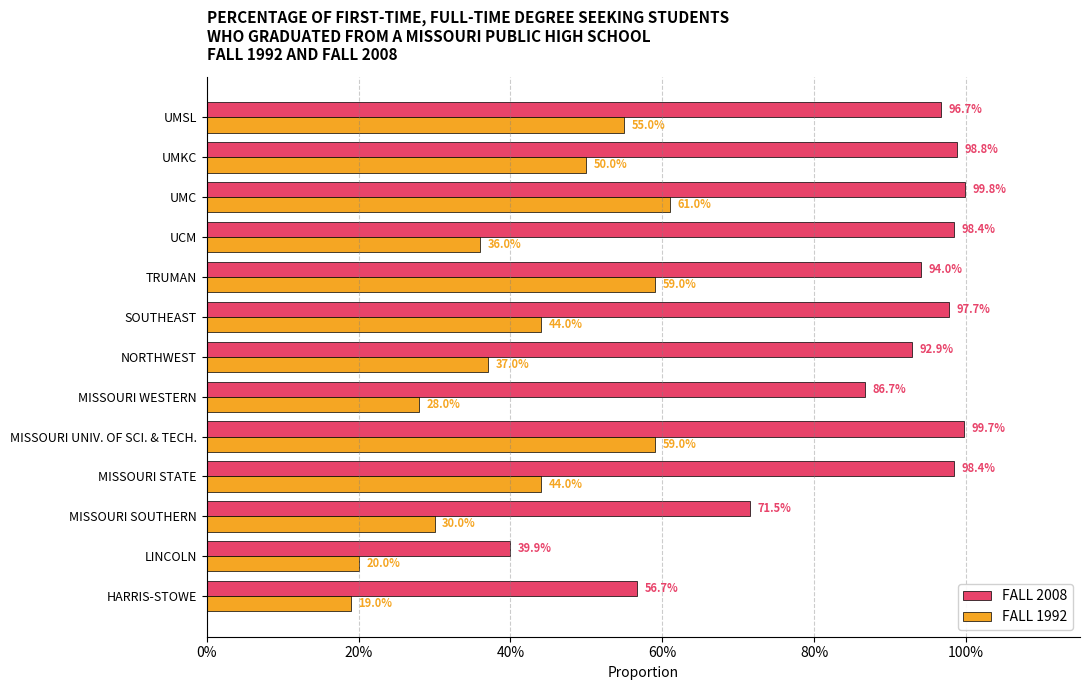

What are all the series names shown in the legend?

FALL 2008, FALL 1992